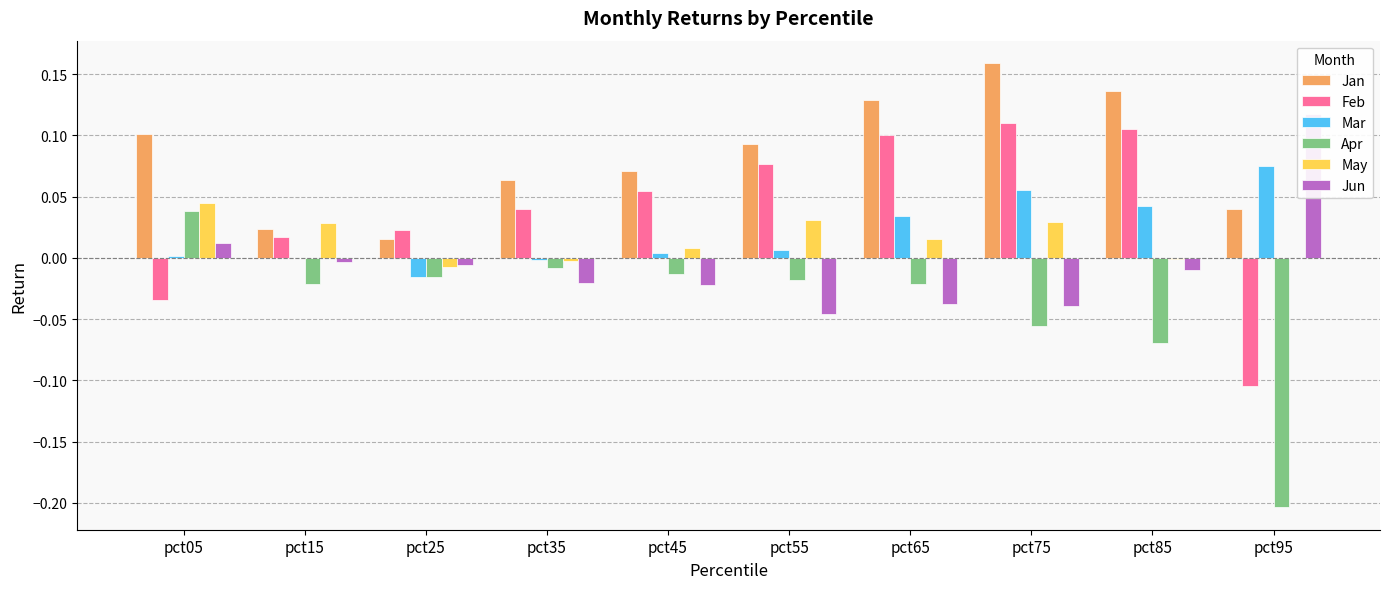

At how many categories does at least one series exceed 0?

10